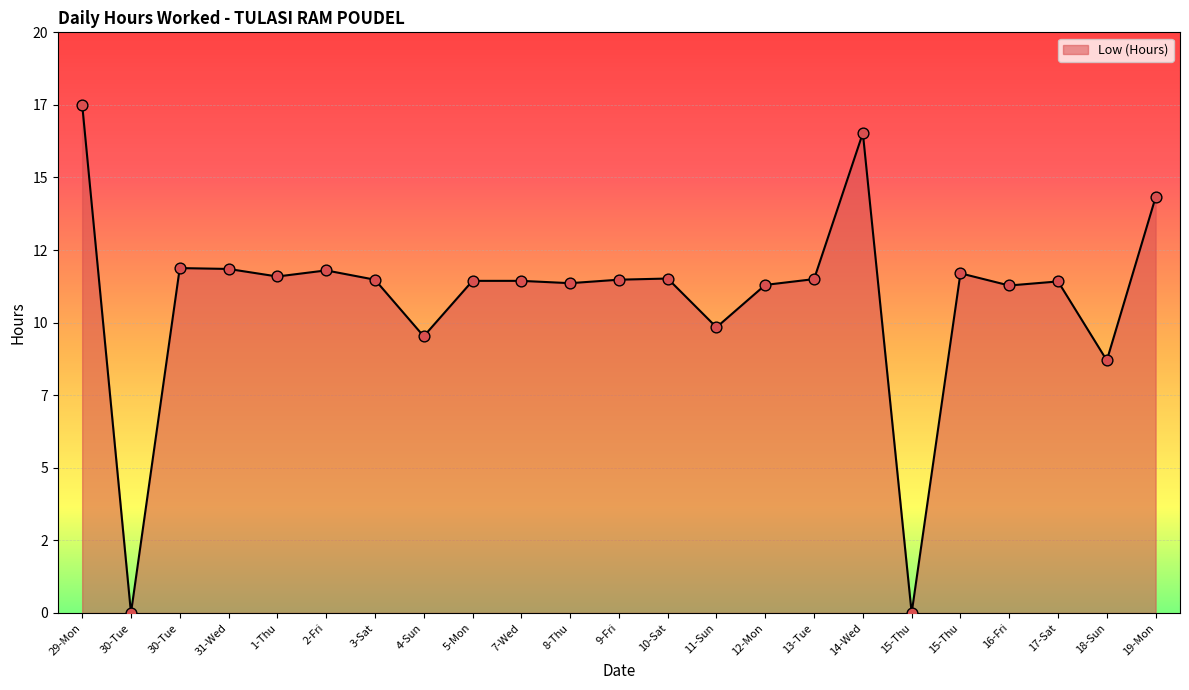

What is the change in value from 4-Sun to 9-Fri?

+2.0